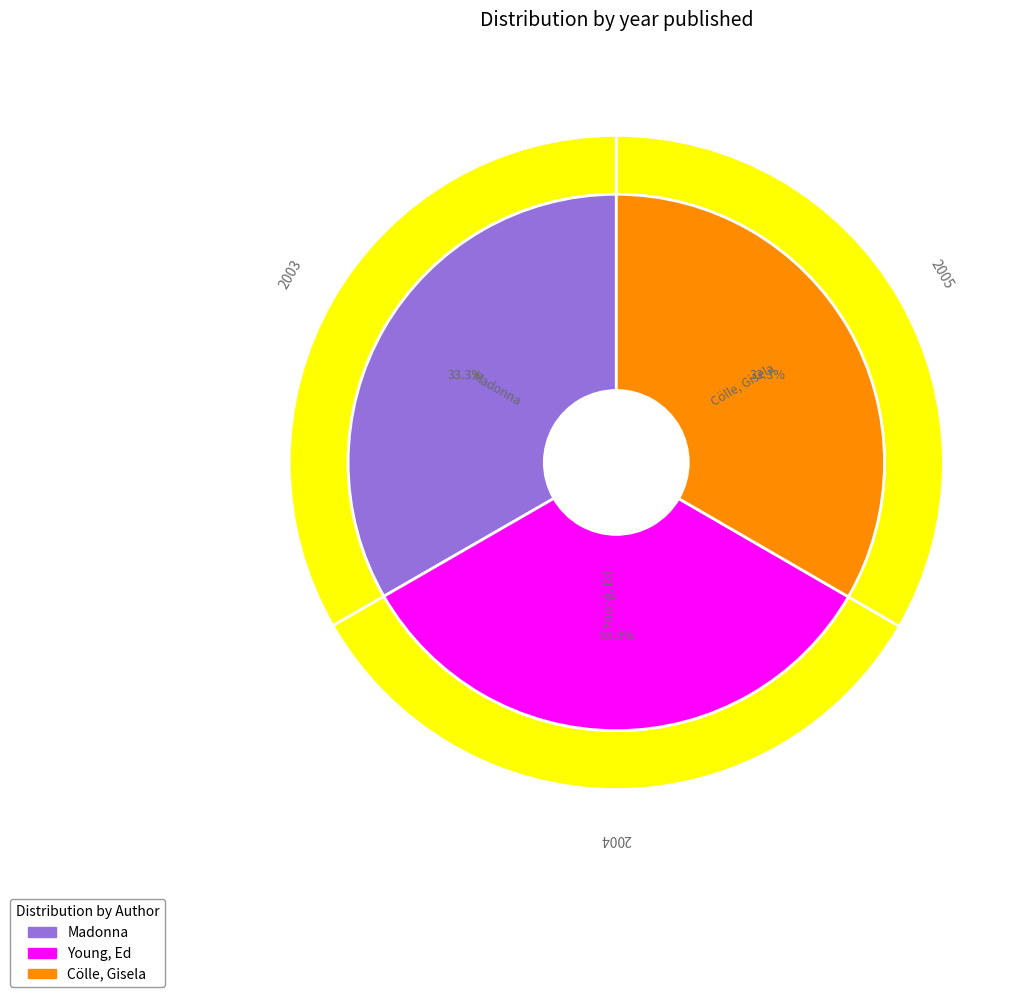

True or false: Madonna accounts for 33% of the total.

True